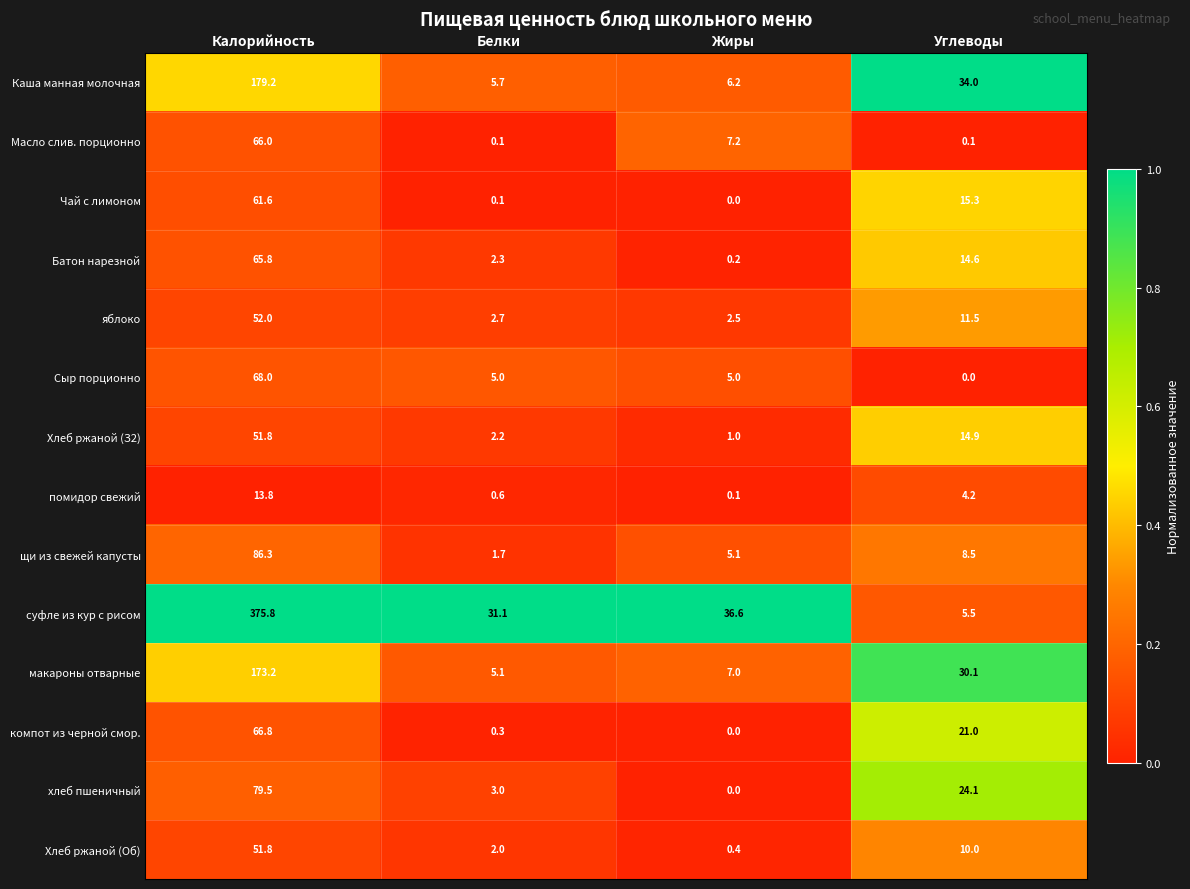

How many distinct data groups are displayed?

14